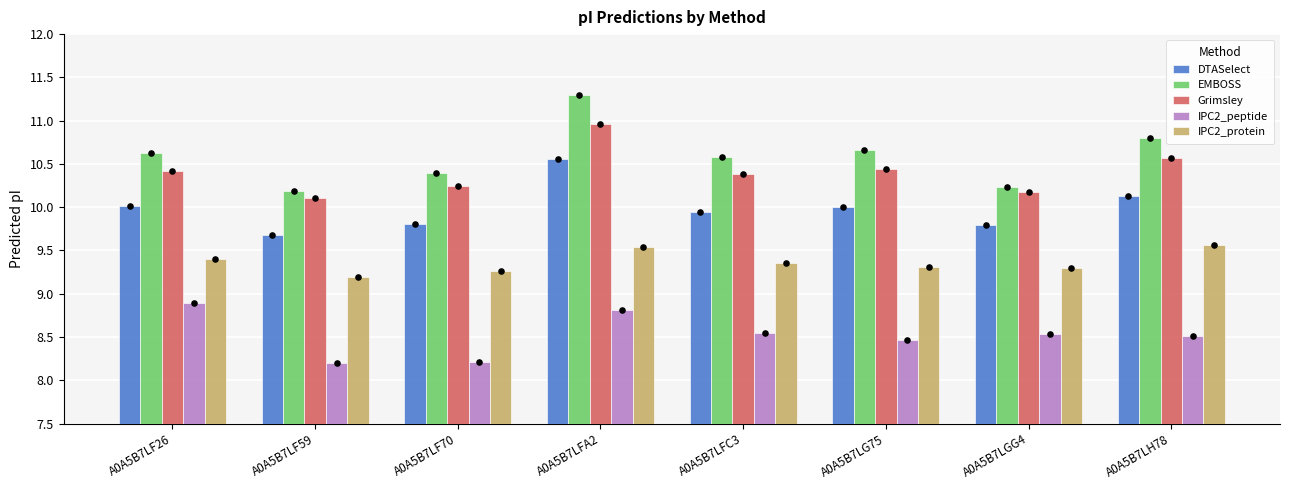

Which series contains the highest Y value?

EMBOSS